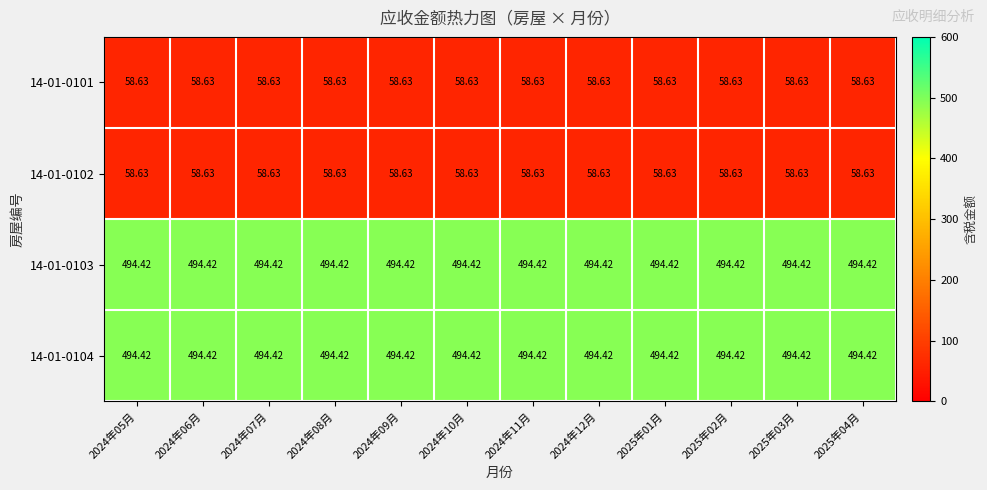

Is the value of 14-01-0101 at 2024年07月 greater than the value of 14-01-0104 at 2024年06月?

No